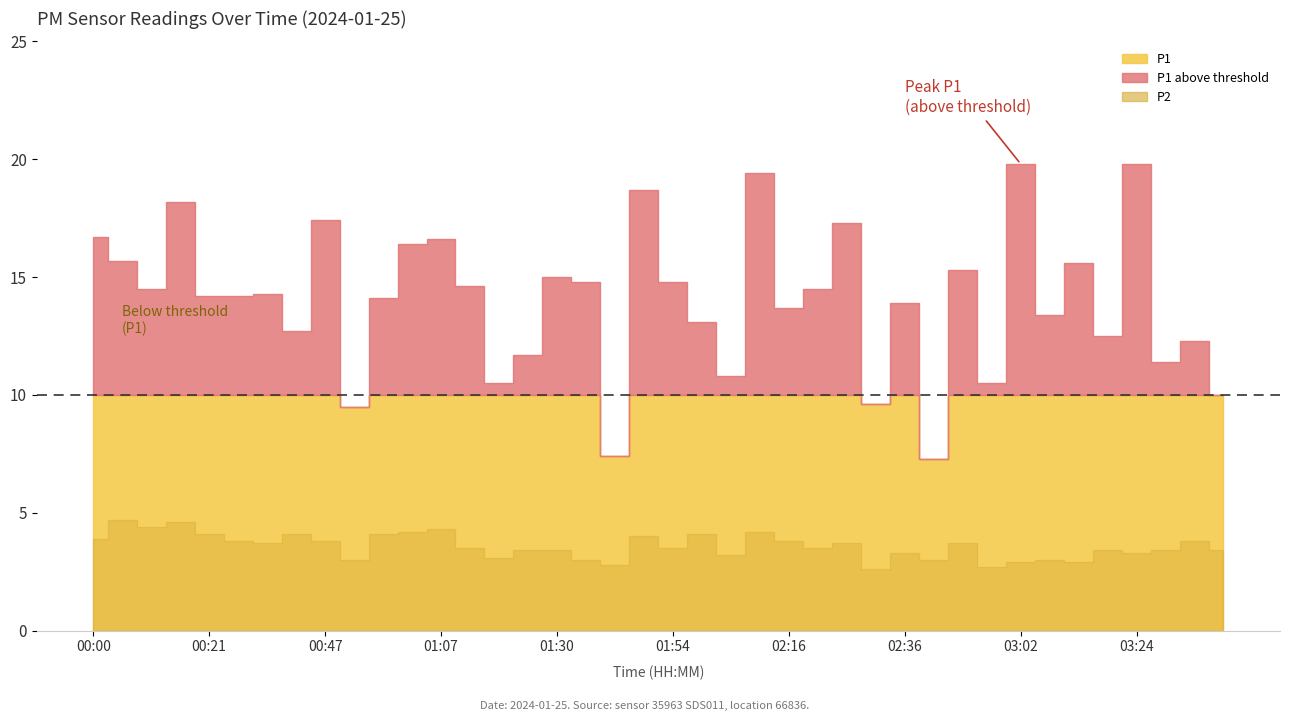

Which has a higher value, 00:05 or 03:34?

00:05